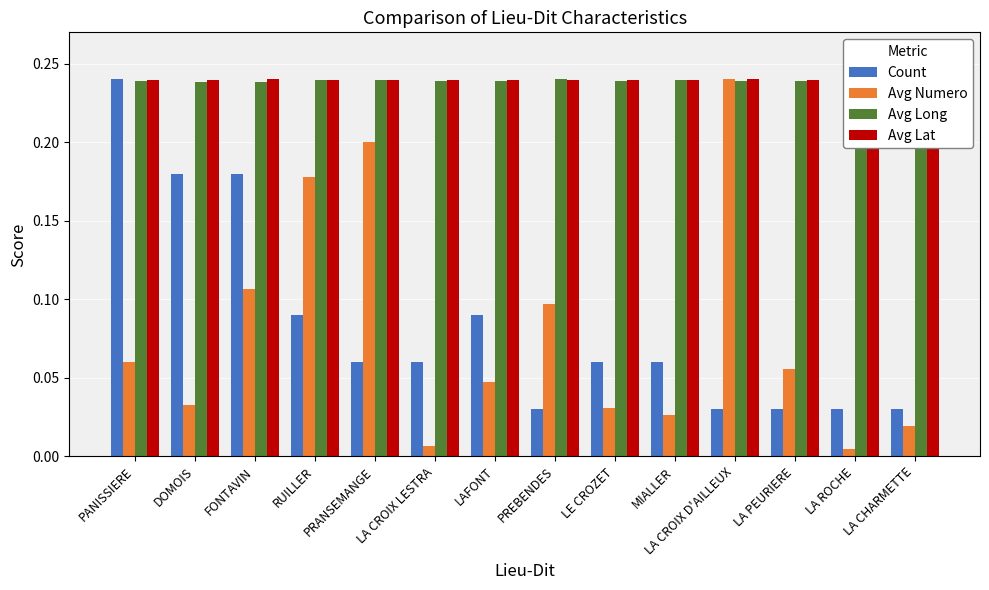

How many bars are there in each group?

4